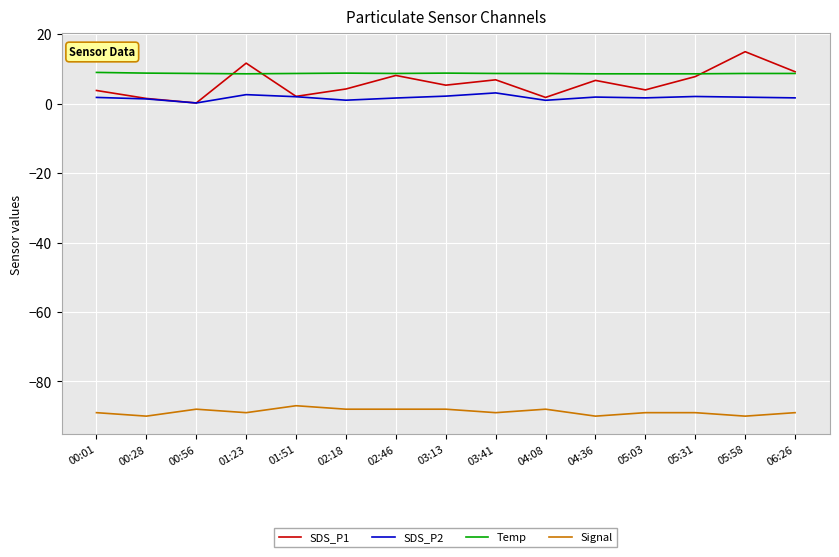

Is the value of SDS_P2 at 01:23 greater than the value of Signal at 00:28?

Yes